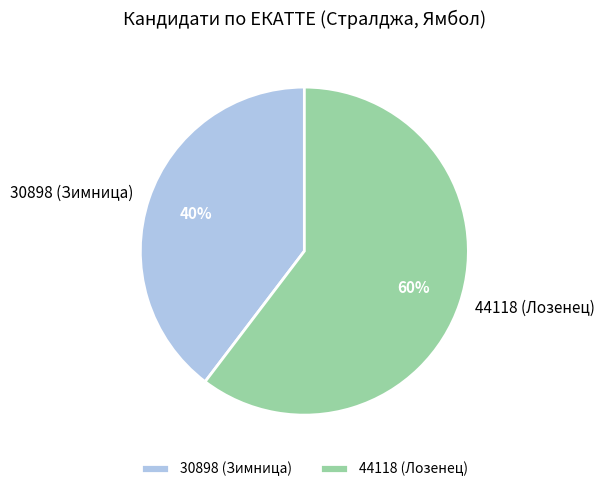

True or false: 30898 (Зимница) accounts for 40% of the total.

True